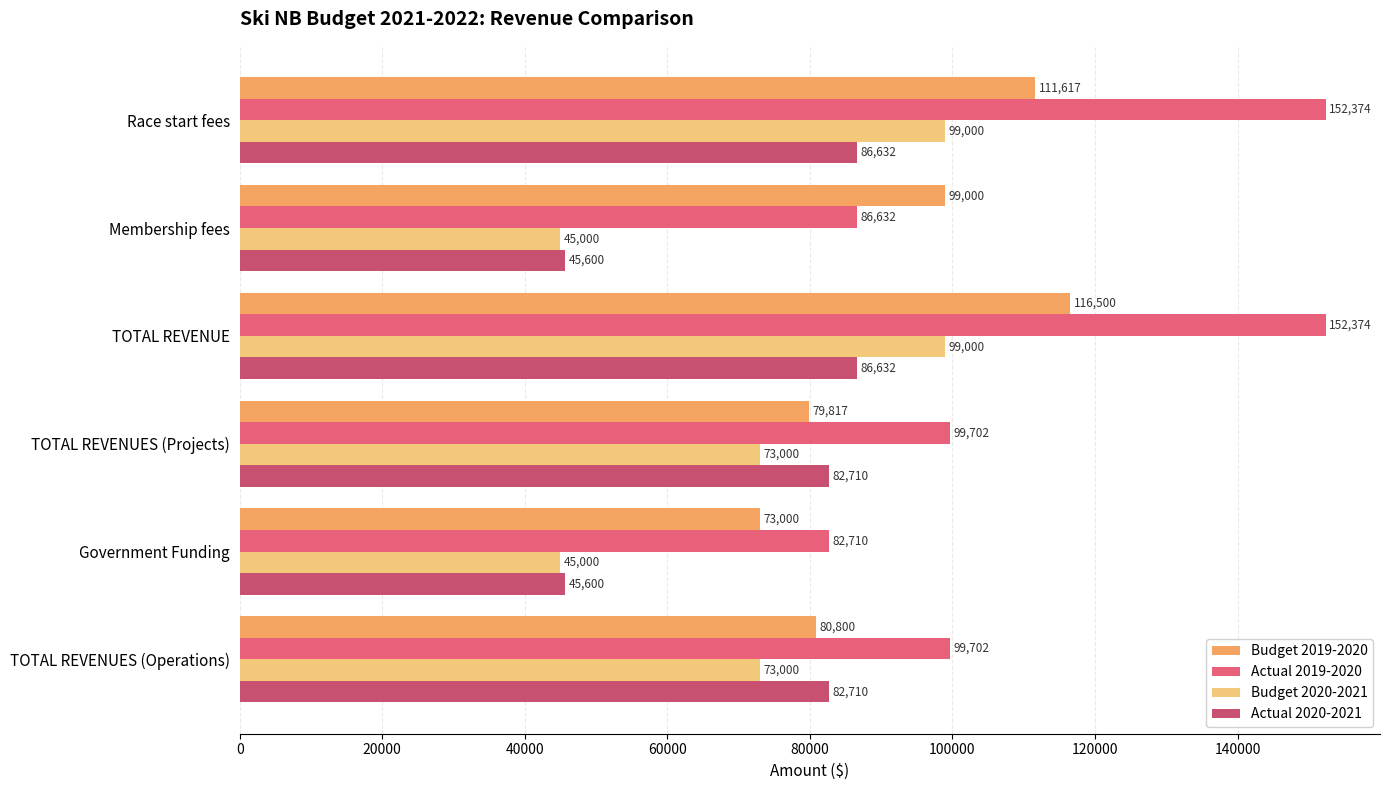

Which category has the lowest value in the Budget 2019-2020 series?

Government Funding